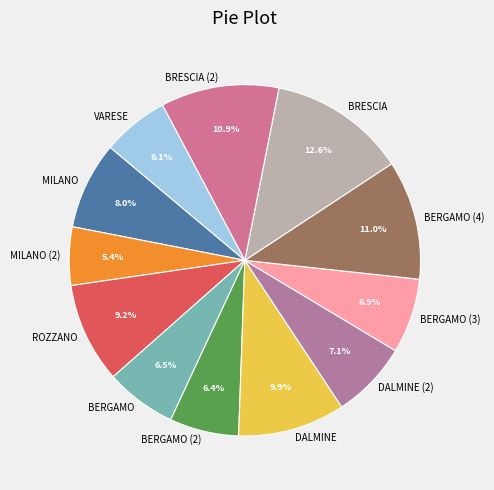

Between DALMINE and MILANO (2), which is larger?

DALMINE